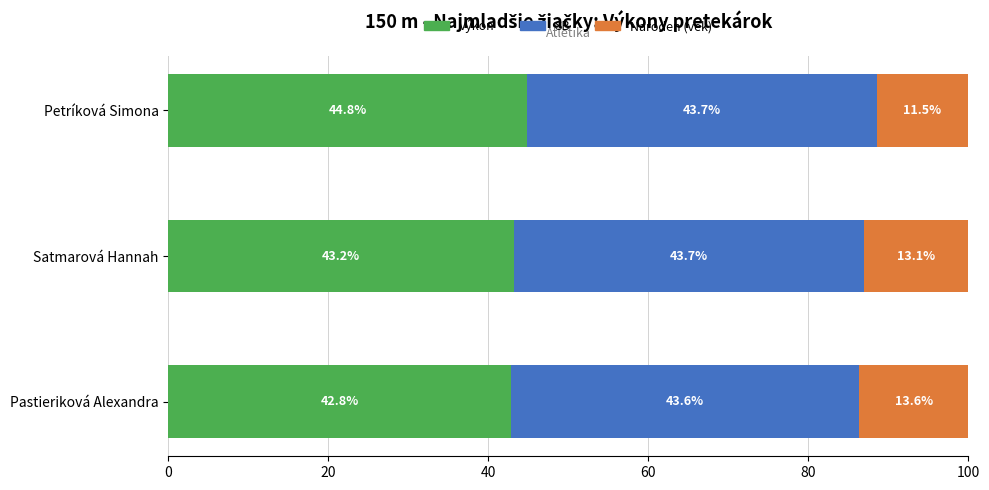

What is the total value across all series at Pastieriková Alexandra?

100.0